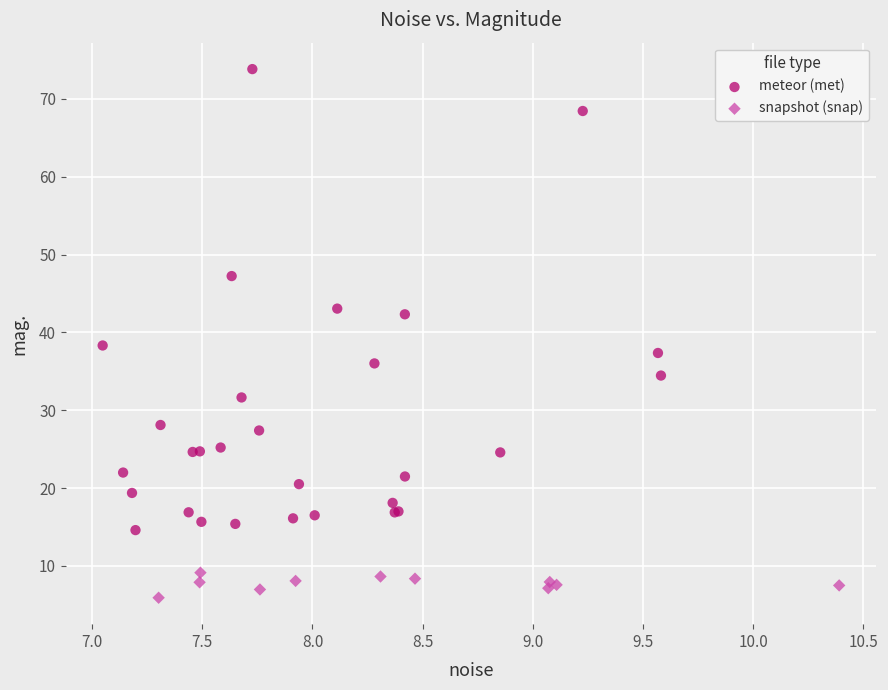

Which series reaches the maximum Y coordinate?

meteor (met)